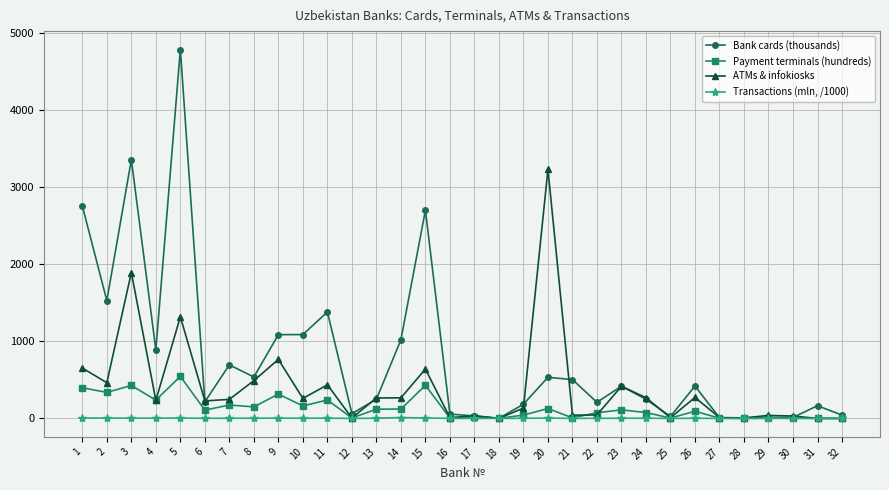

At which category is the sum across all series the highest?

5